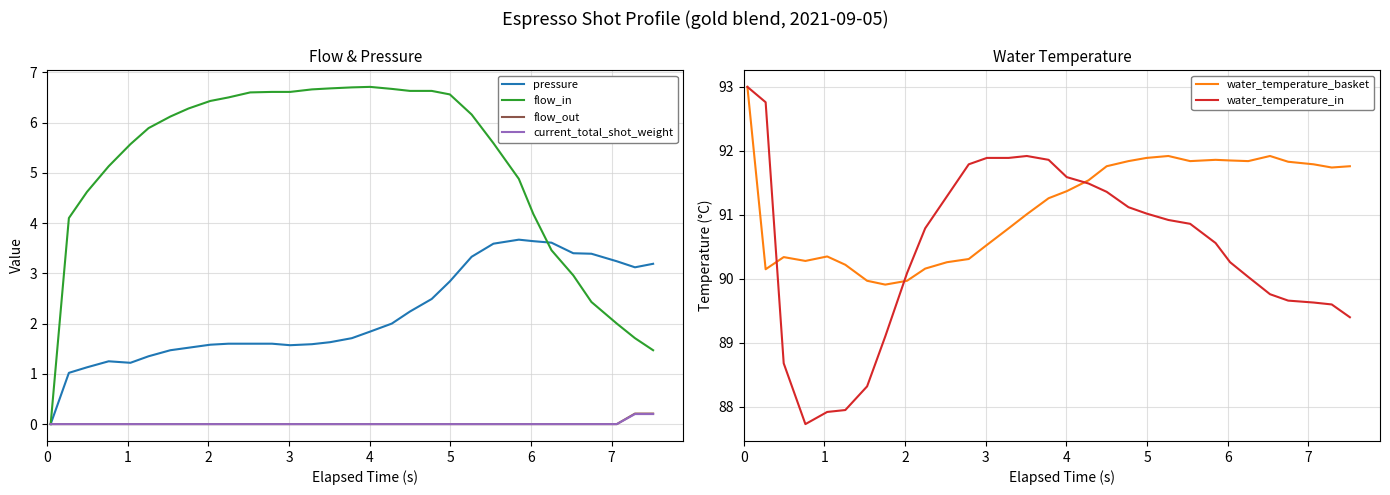

Is the value of flow_in at 25 greater than the value of flow_out at 16?

Yes